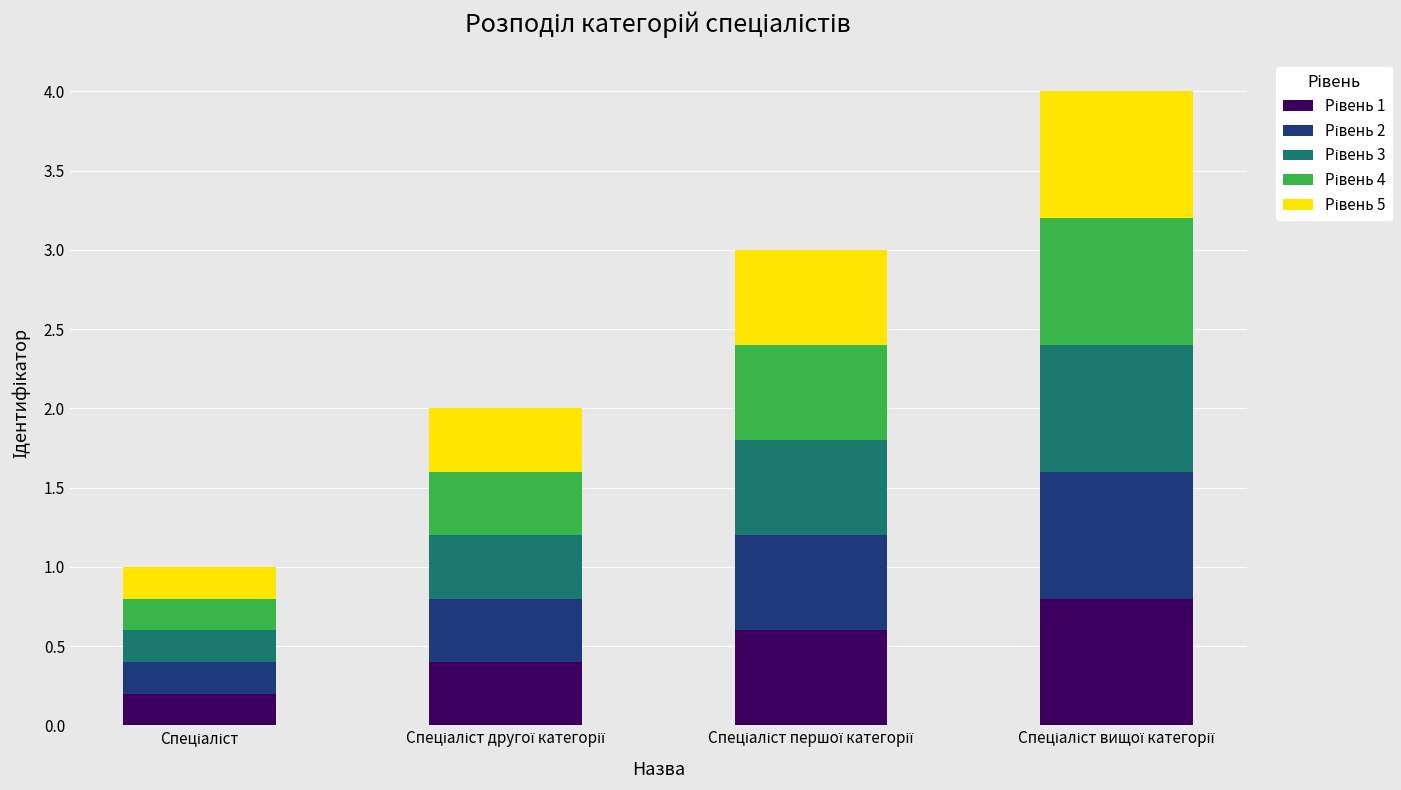

How many bars are there in total?

4